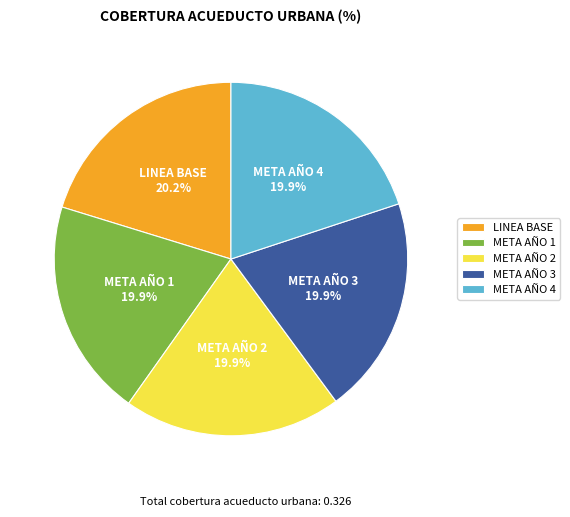

How many segments does this pie chart have?

5